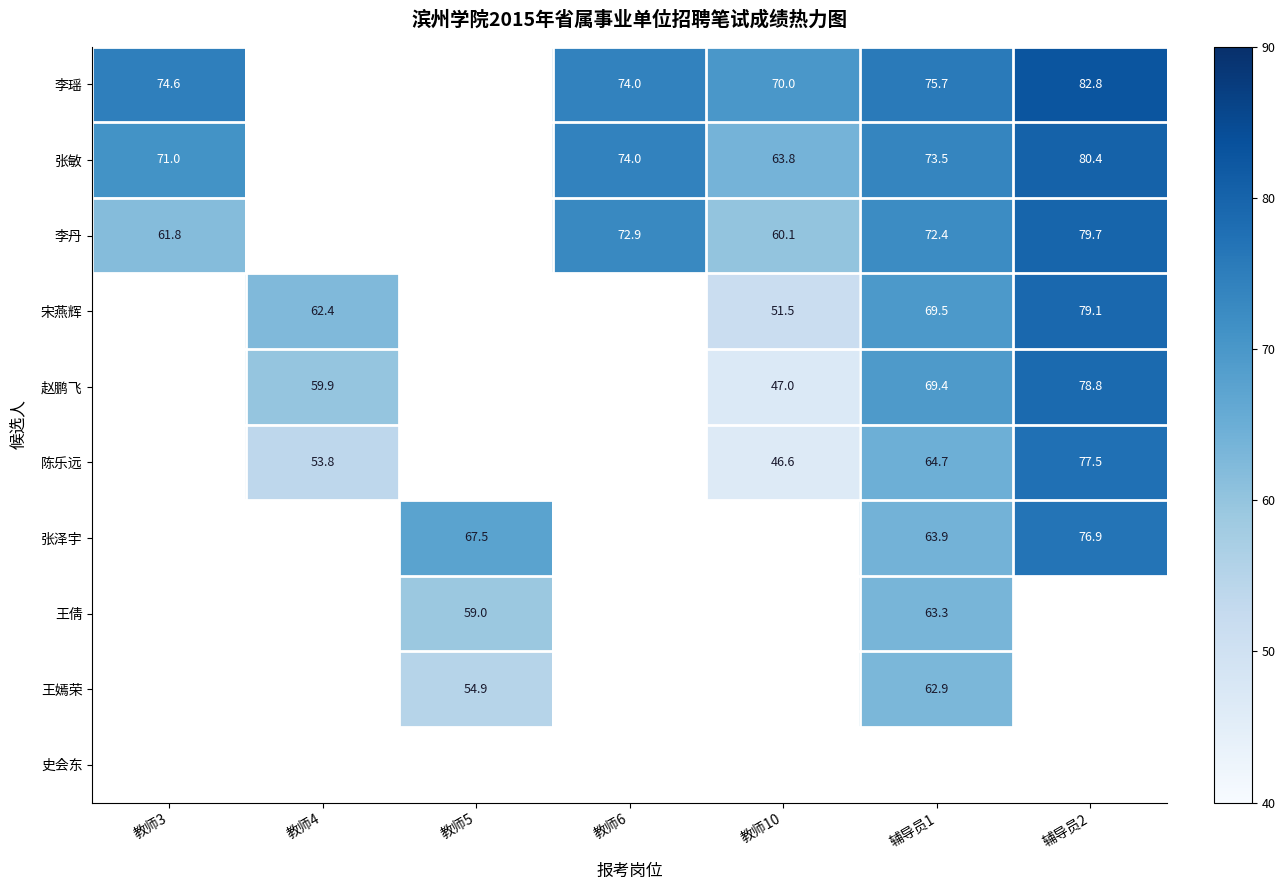

What is the difference between the highest and lowest values at 辅导员1?

12.8